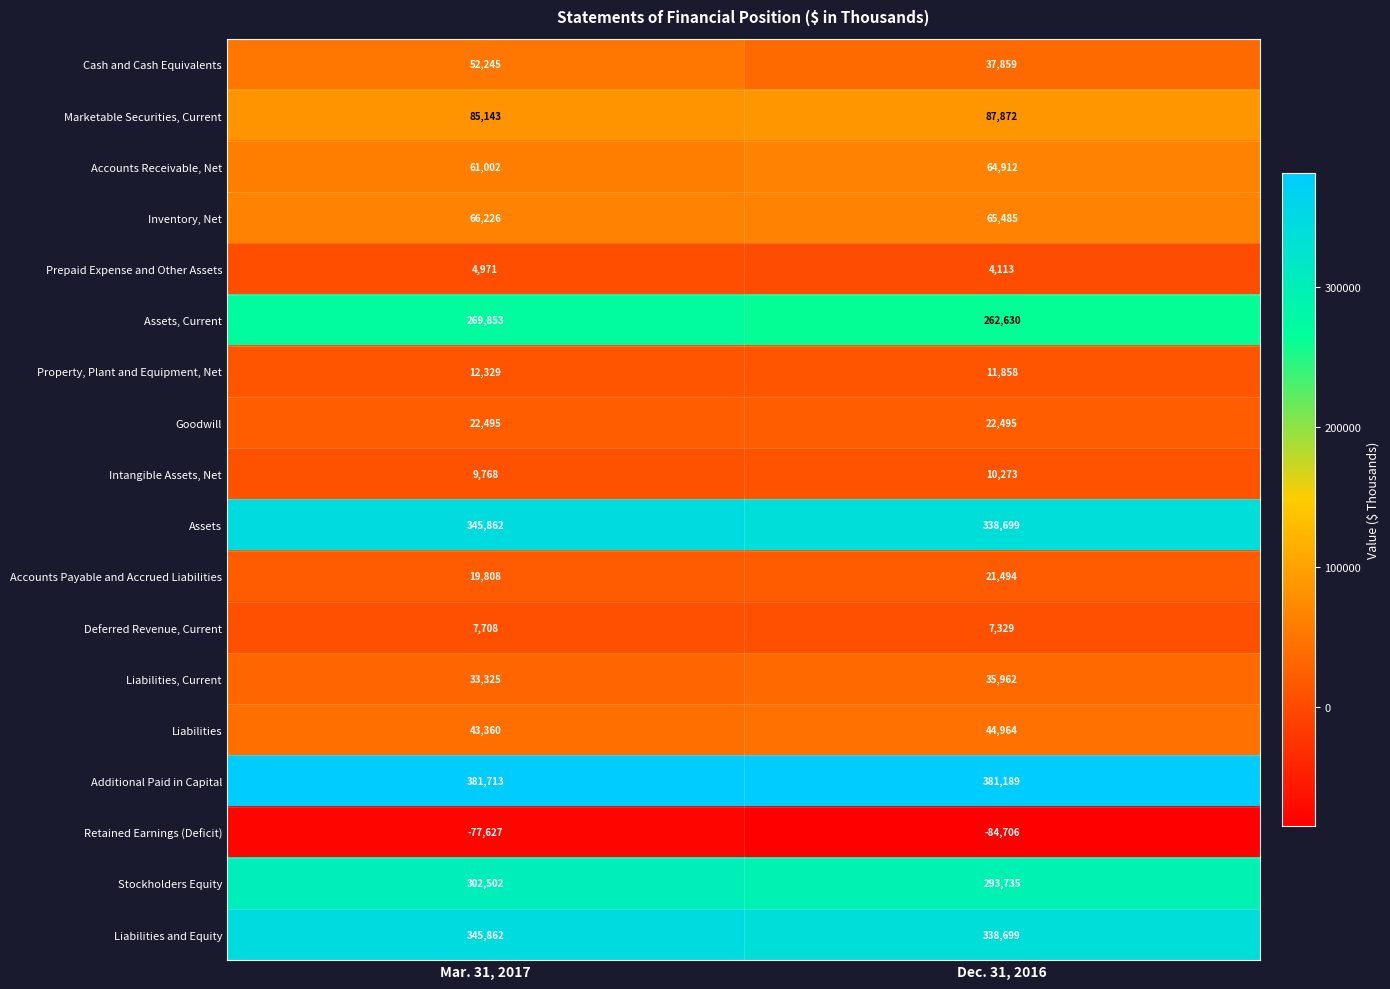

Which series changed the most between Mar. 31, 2017 and Dec. 31, 2016?

Cash and Cash Equivalents